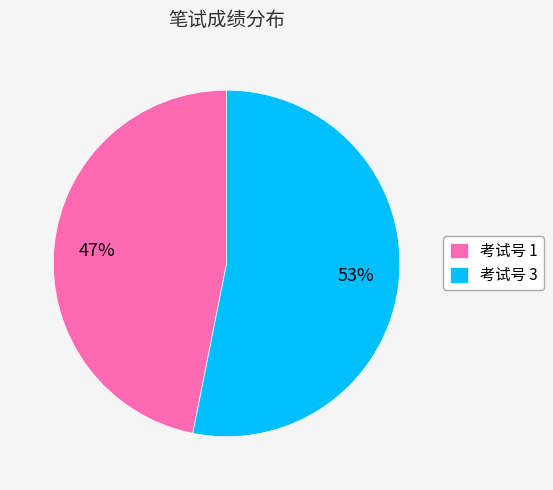

Does any single category account for the majority?

Yes